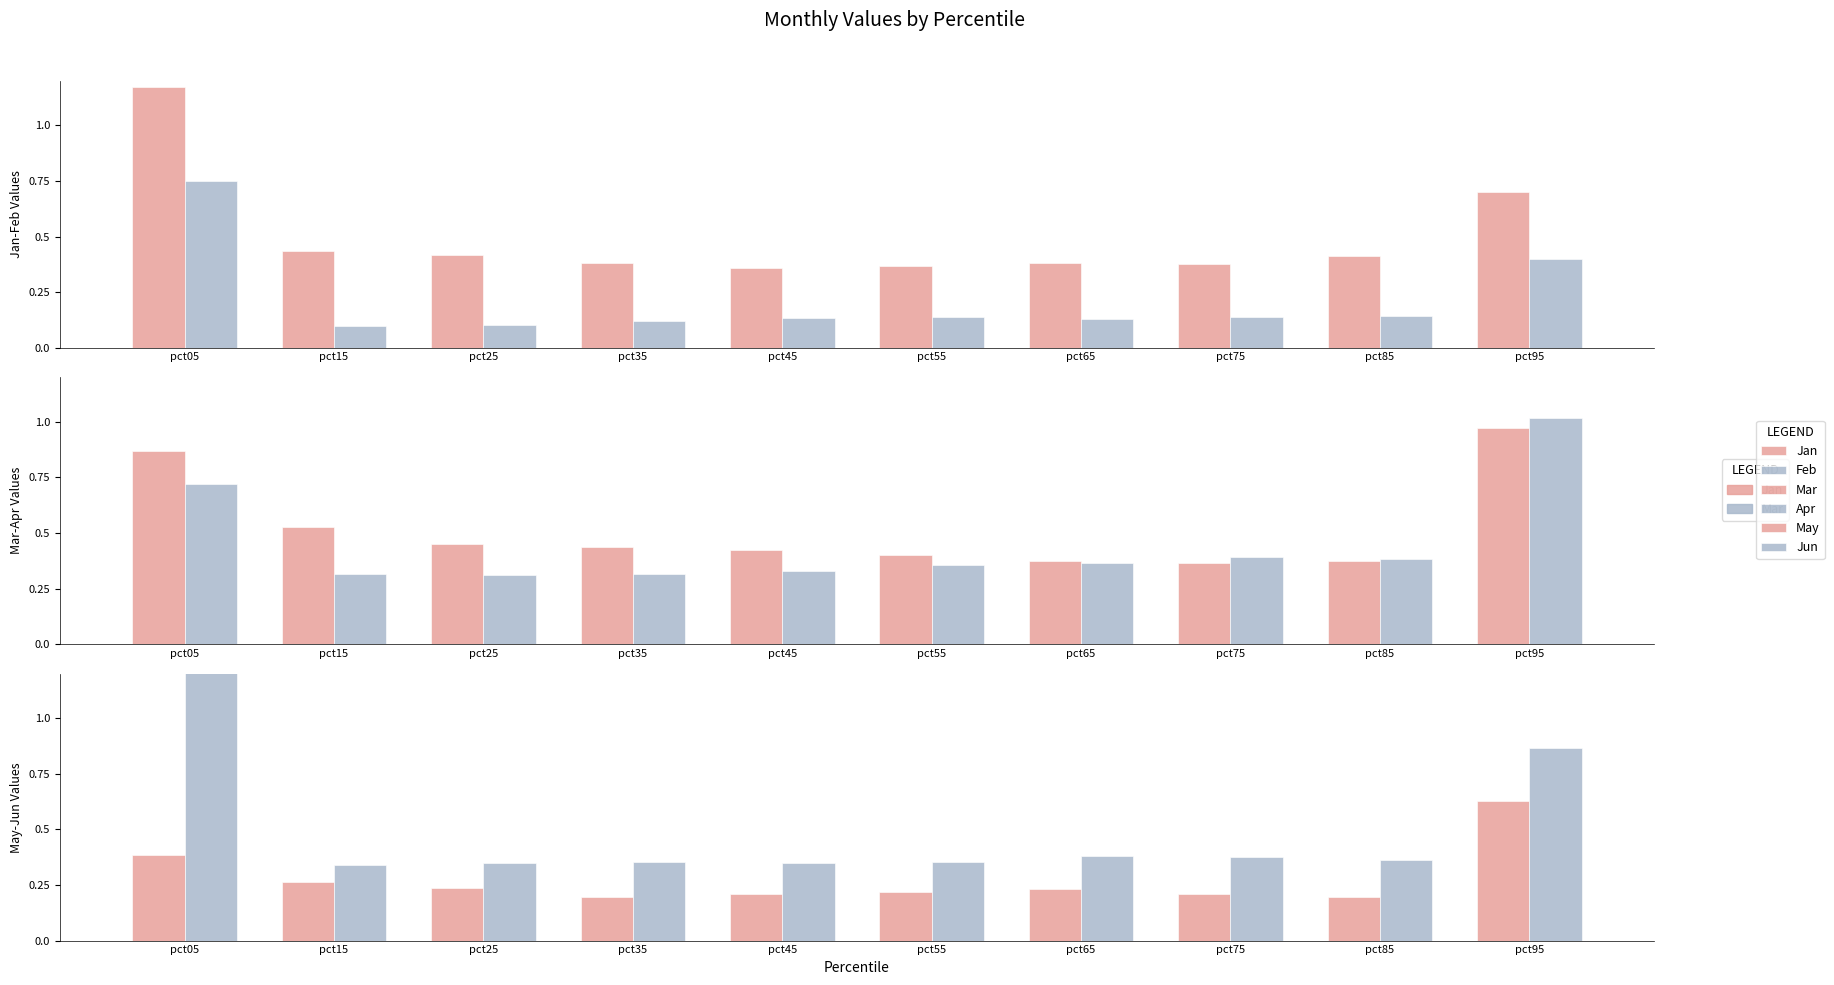

Which series changed the most between pct25 and pct45?

Jan